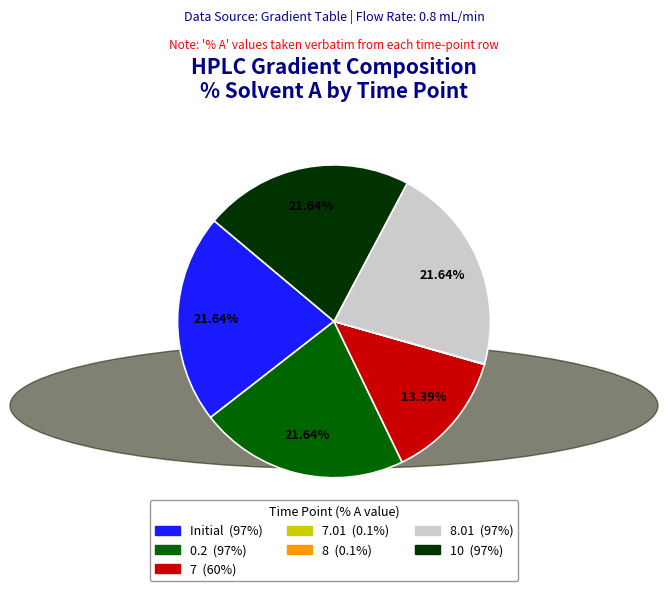

Does any single category account for the majority?

No